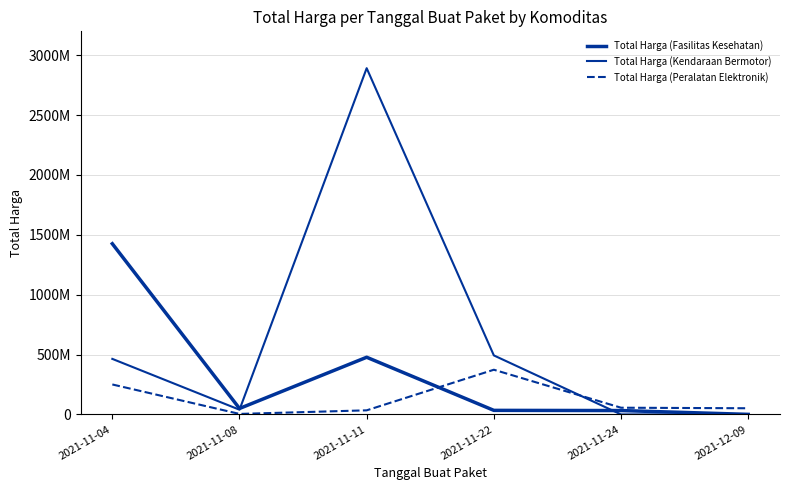

Does the chart have visible grid lines?

Yes